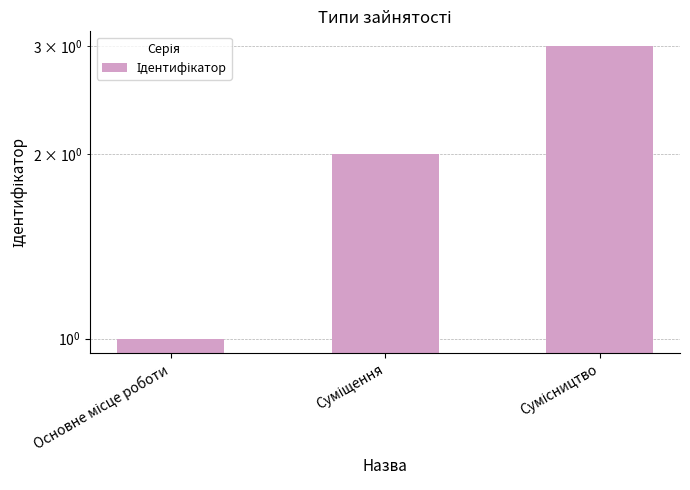

List the labels in order of value, largest first.

Сумісництво, Суміщення, Основне місце роботи